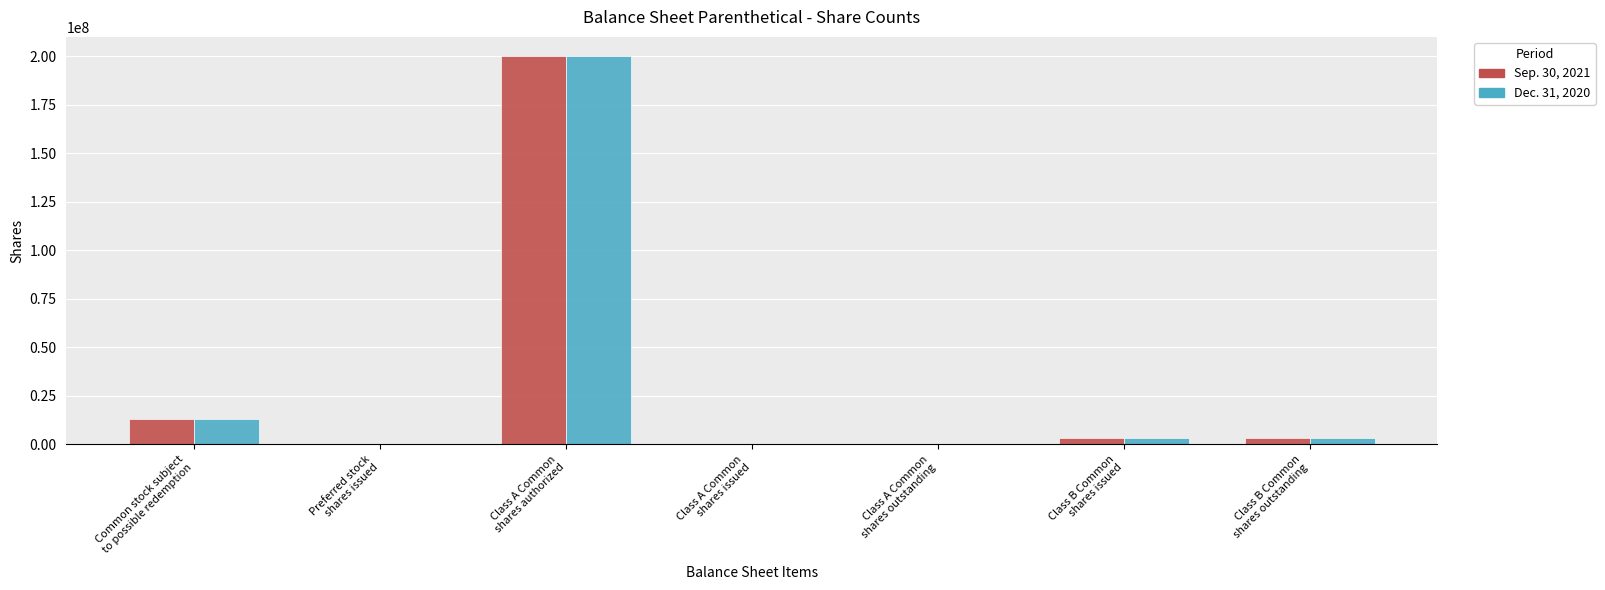

Reading left to right, transcribe all the data shown in this chart.

Sep. 30, 2021: Common stock subject
to possible redemption=13225000	Preferred stock
shares issued=0	Class A Common
shares authorized=200000000	Class A Common
shares issued=0	Class A Common
shares outstanding=0	Class B Common
shares issued=3306250	Class B Common
shares outstanding=3306250
Dec. 31, 2020: Common stock subject
to possible redemption=13225000	Preferred stock
shares issued=0	Class A Common
shares authorized=200000000	Class A Common
shares issued=0	Class A Common
shares outstanding=0	Class B Common
shares issued=3306250	Class B Common
shares outstanding=3306250